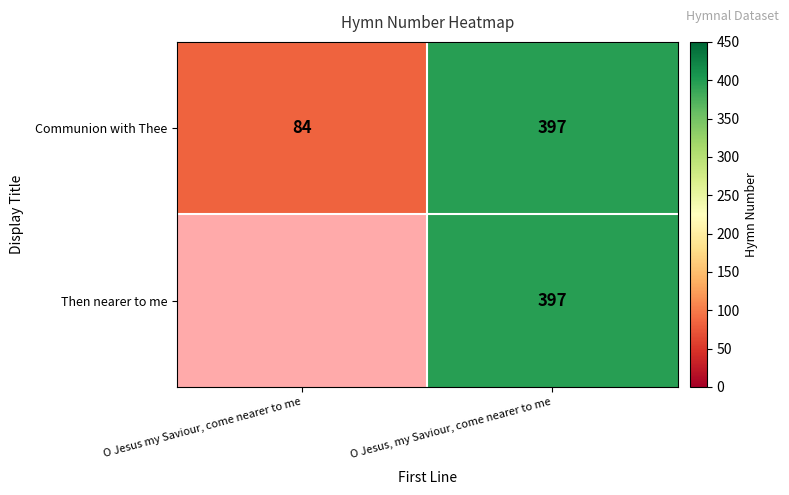

Rank the categories by Communion with Thee value from highest to lowest.

O Jesus, my Saviour, come nearer to me, O Jesus my Saviour, come nearer to me